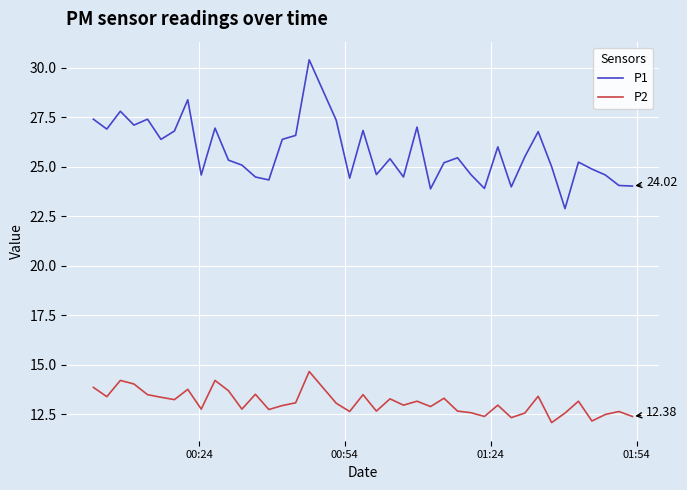

What is the difference between the maximum and minimum values in the P2 series?

2.6